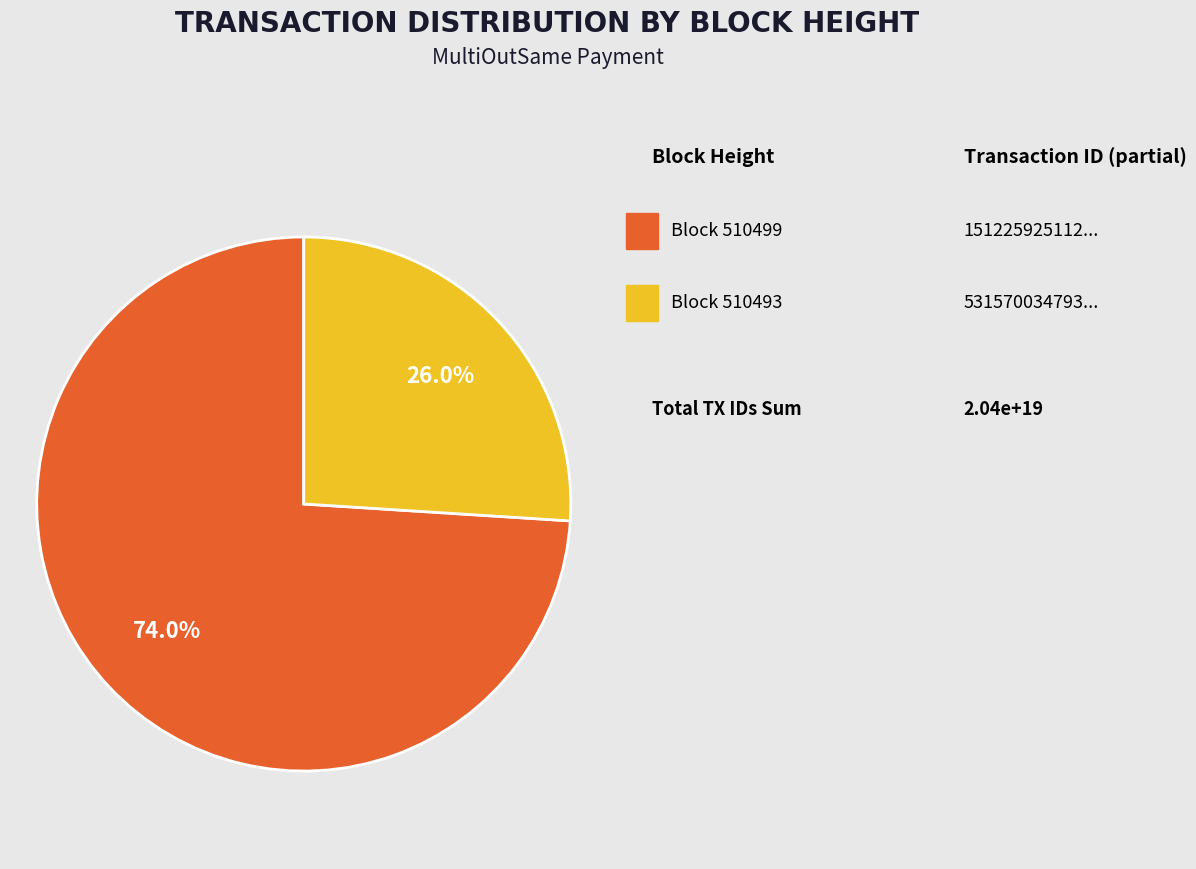

Does any single category account for the majority?

Yes